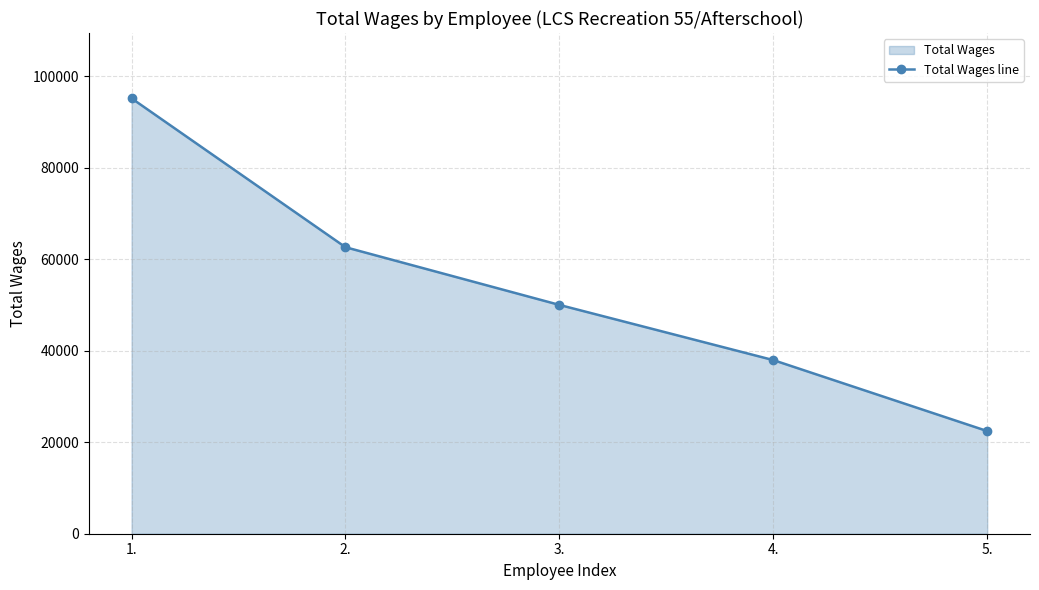

Reading left to right, what are all the values shown in this chart?

1.=95192	2.=62640	3.=50027	4.=37961	5.=22443